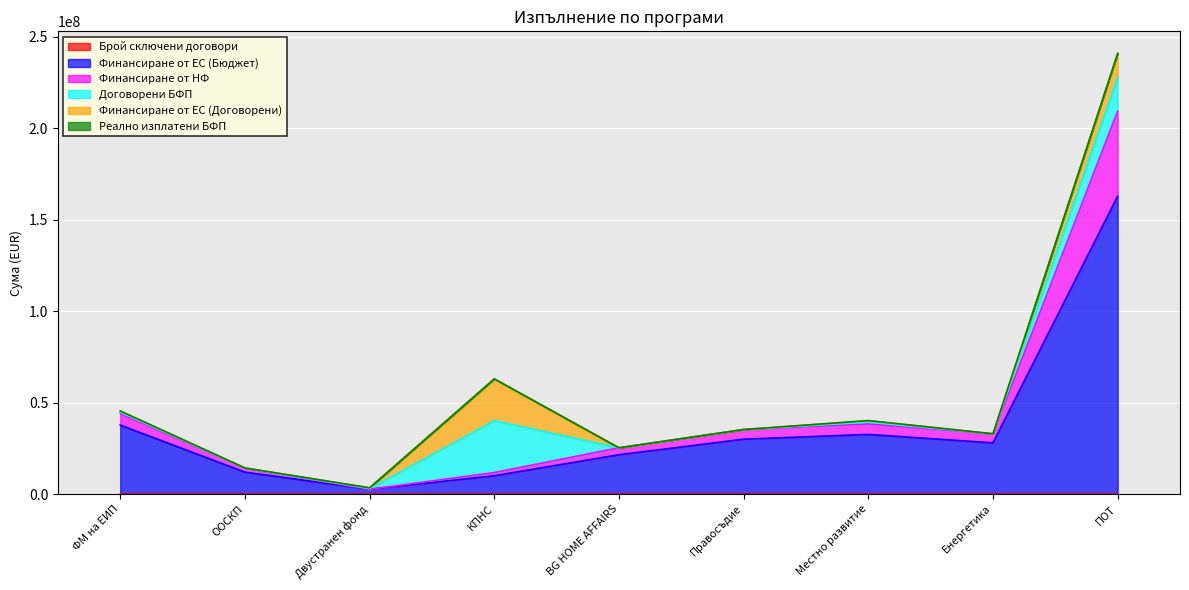

How many lines are shown in the chart?

6